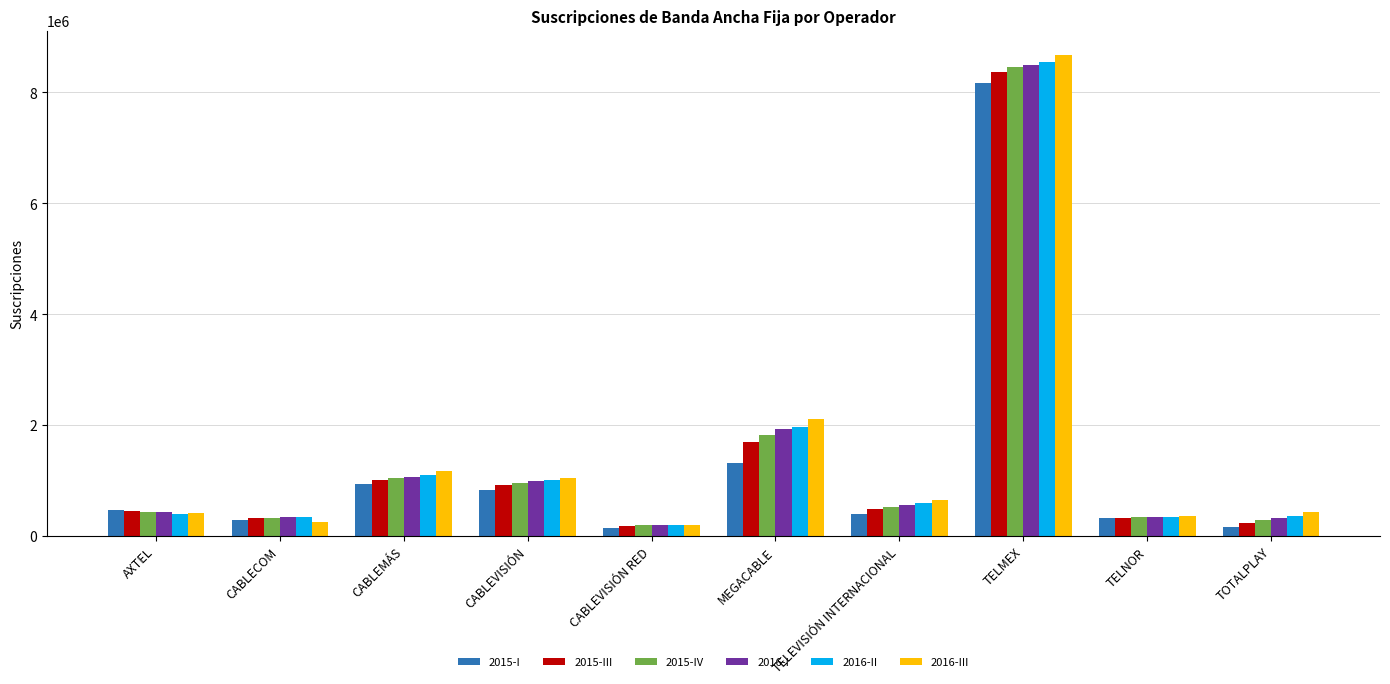

Where is 2015-III nearest to the value 4276490?

MEGACABLE